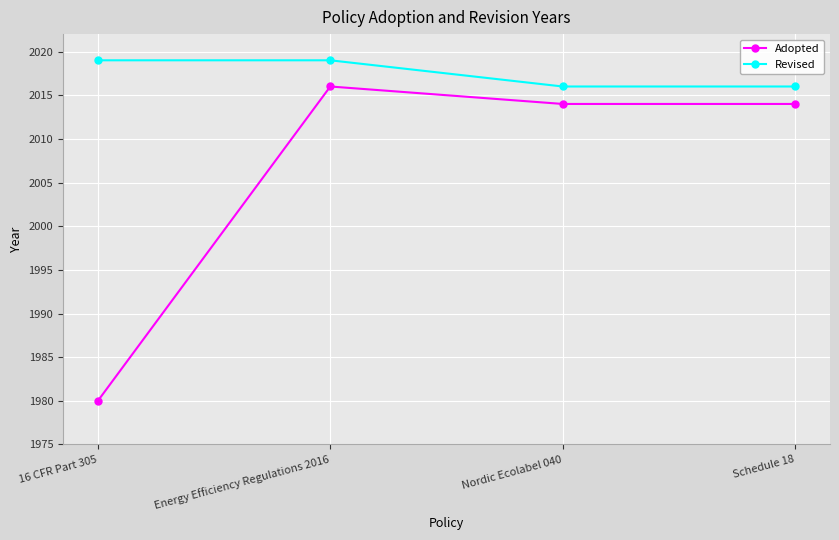

What are all the series names shown in the legend?

Adopted, Revised